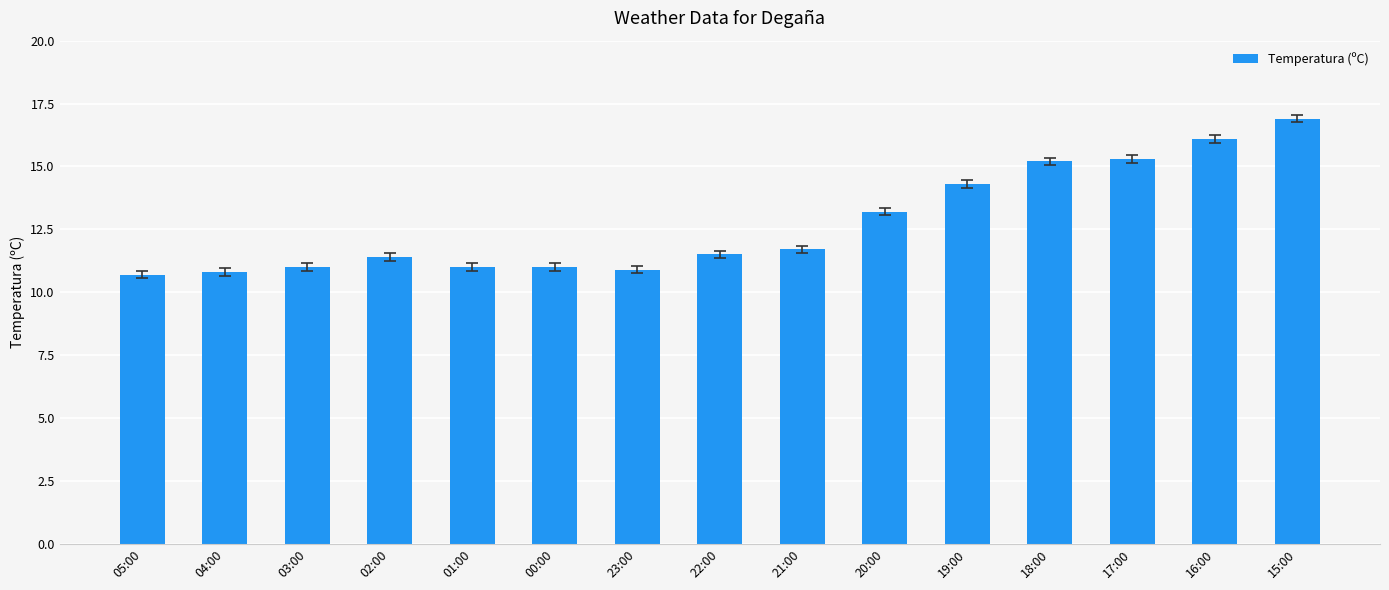

What is the value of the 11th bar from the left?

14.3